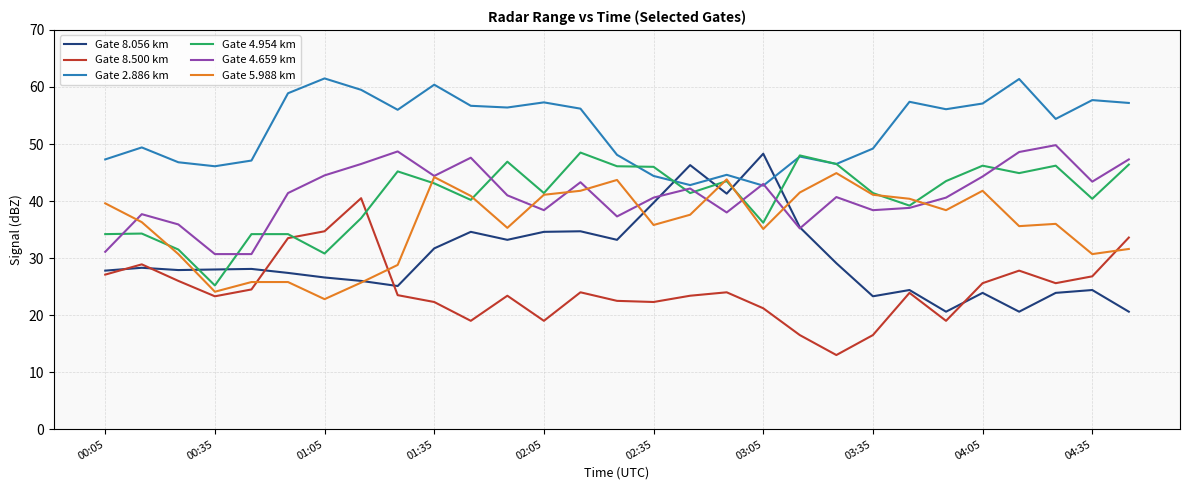

What are all the series names shown in the legend?

Gate 8.056 km, Gate 8.500 km, Gate 2.886 km, Gate 4.954 km, Gate 4.659 km, Gate 5.988 km